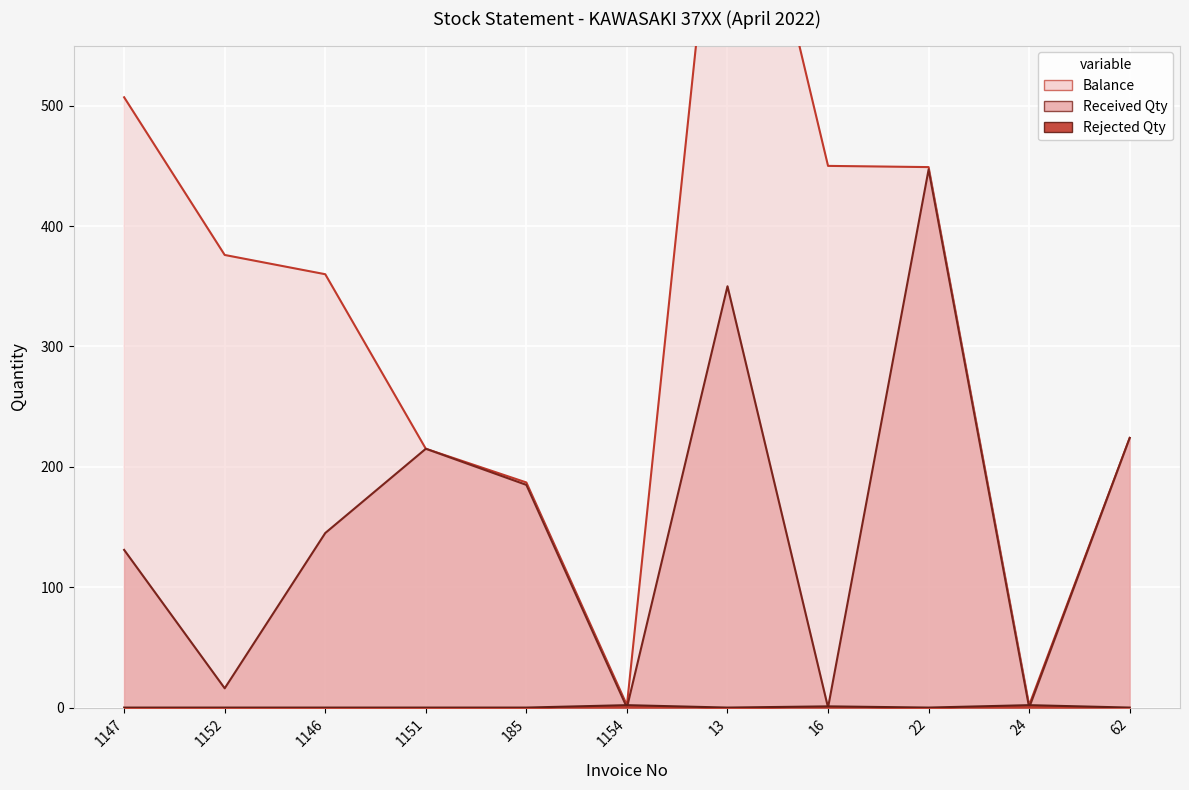

What is the sum of all Rejected Qty values?

5